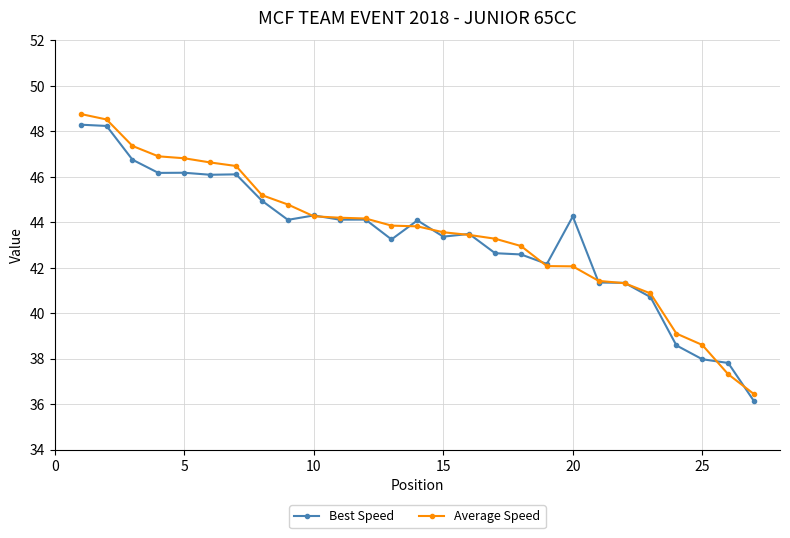

List the series in order of their overall mean, lowest first.

Best Speed, Average Speed